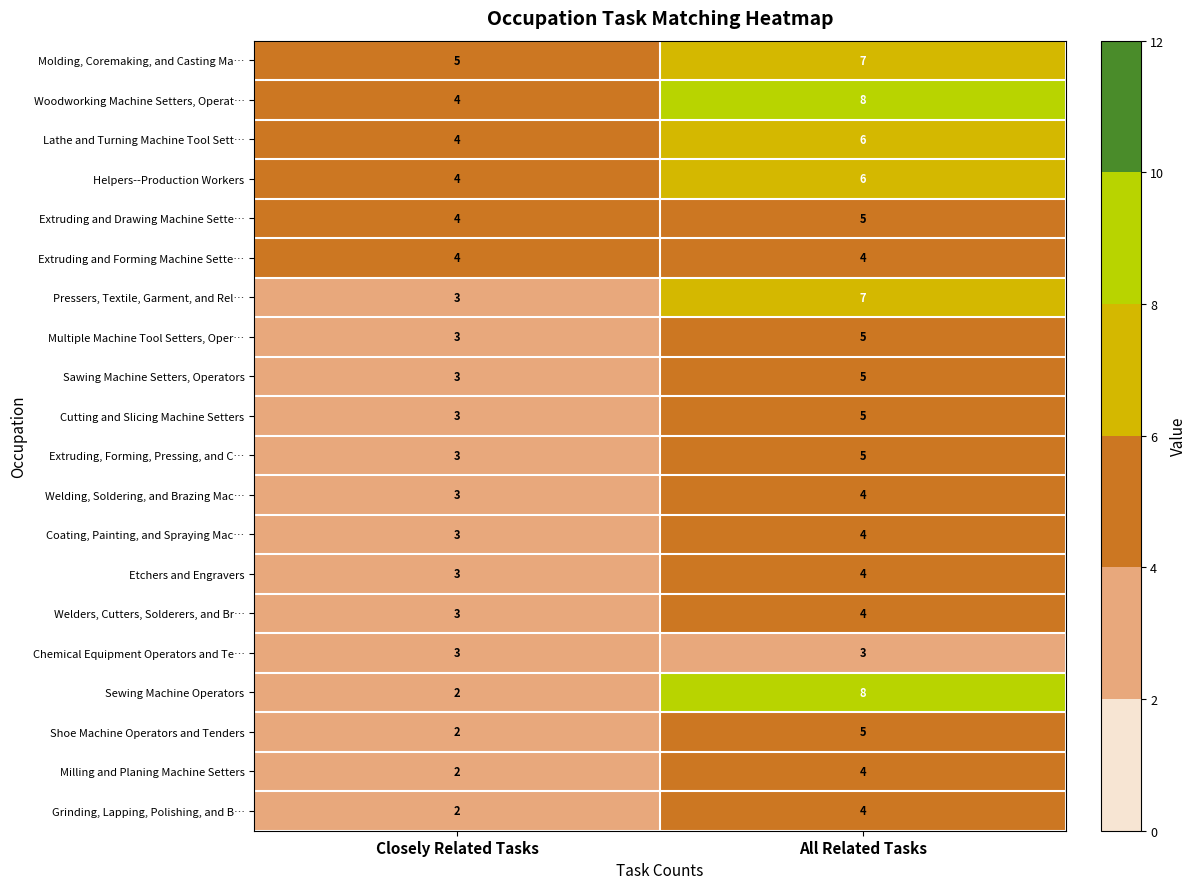

Between Closely Related Tasks and All Related Tasks, which series saw the biggest shift?

Sewing Machine Operators